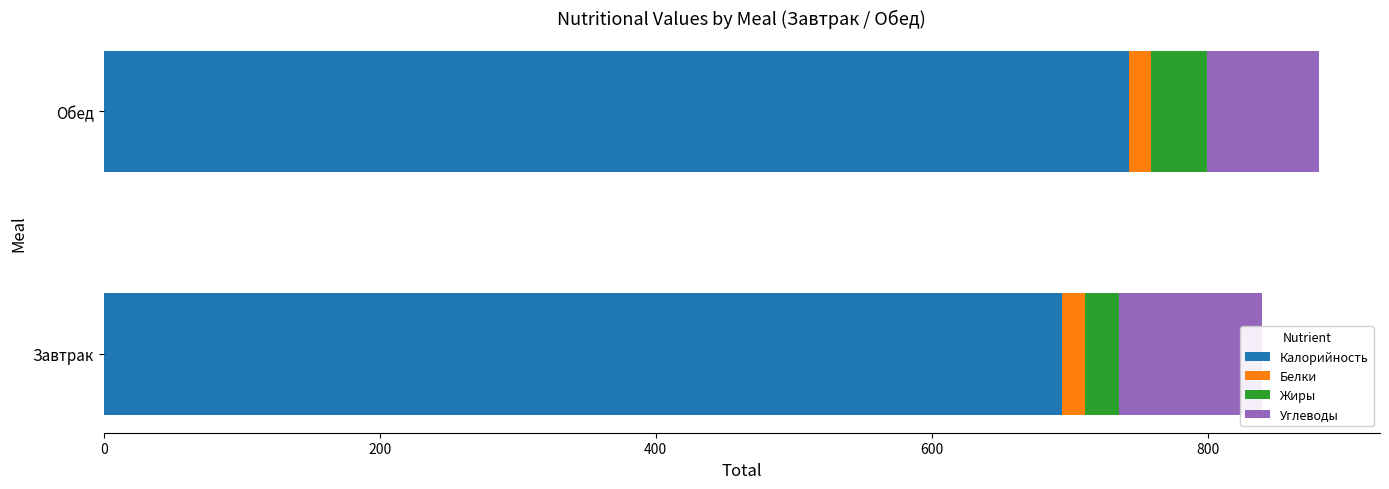

What is the approximate value of Углеводы at 200?

81.6